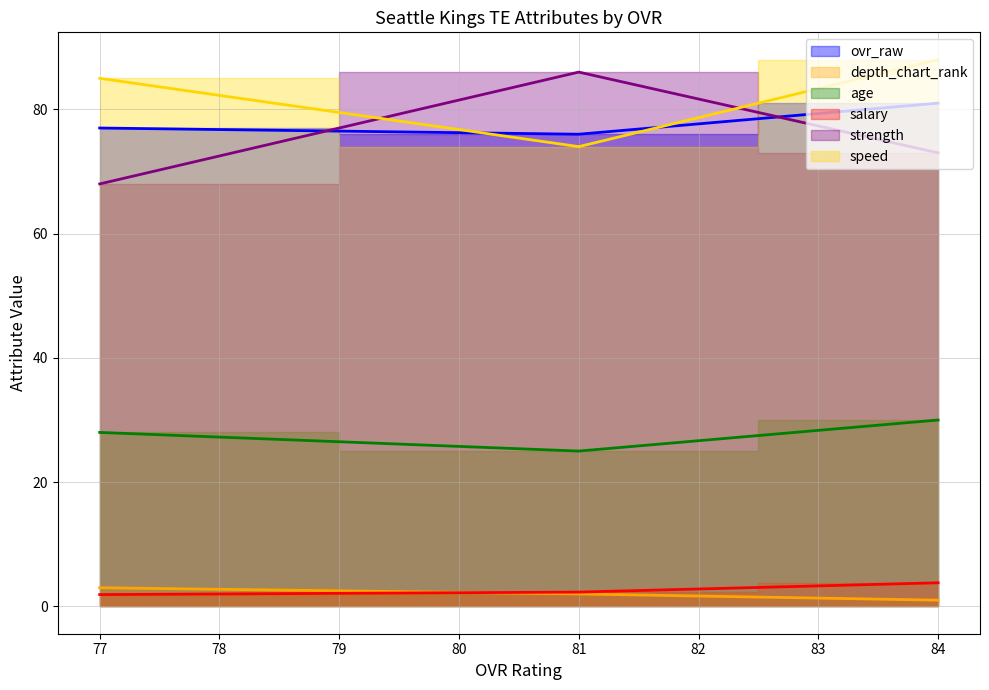

What are all the series names shown in the legend?

ovr_raw, depth_chart_rank, age, salary, strength, speed